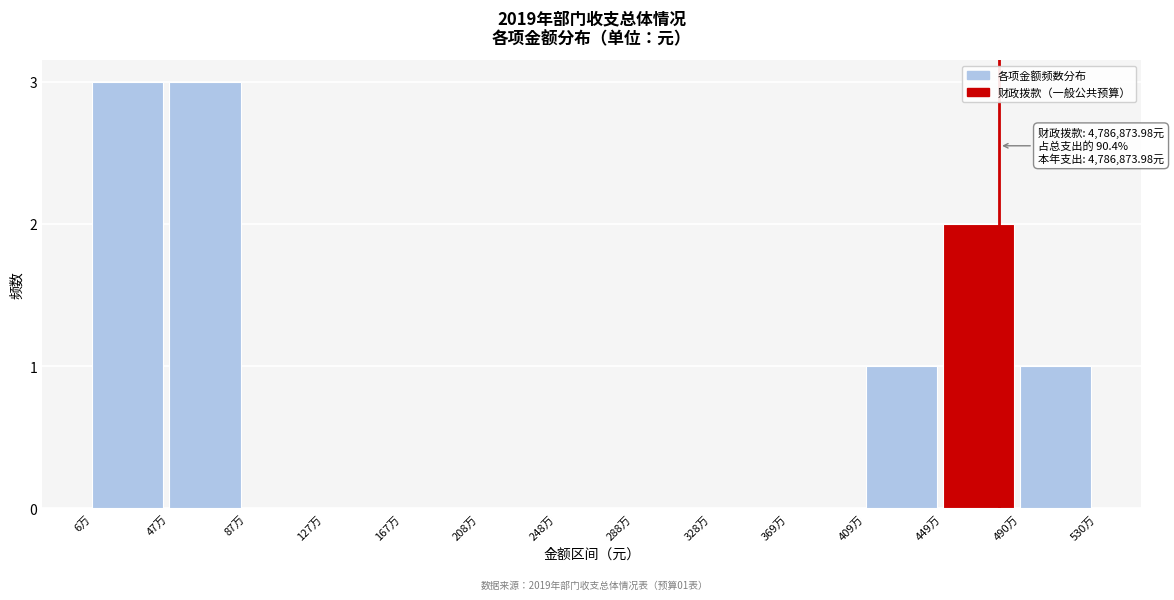

Reading right to left, transcribe all the data shown in this chart.

490万=1	449万=2	409万=1	369万=0	328万=0	288万=0	248万=0	208万=0	167万=0	127万=0	87万=0	47万=3	6万=3